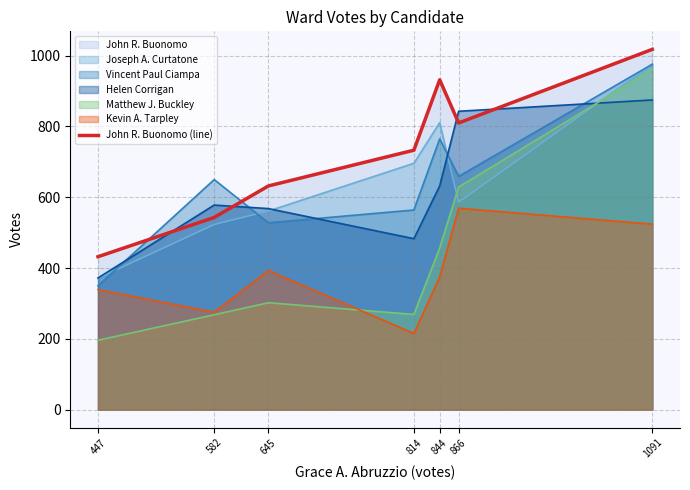

The value at 844 is 932. True or false?

True